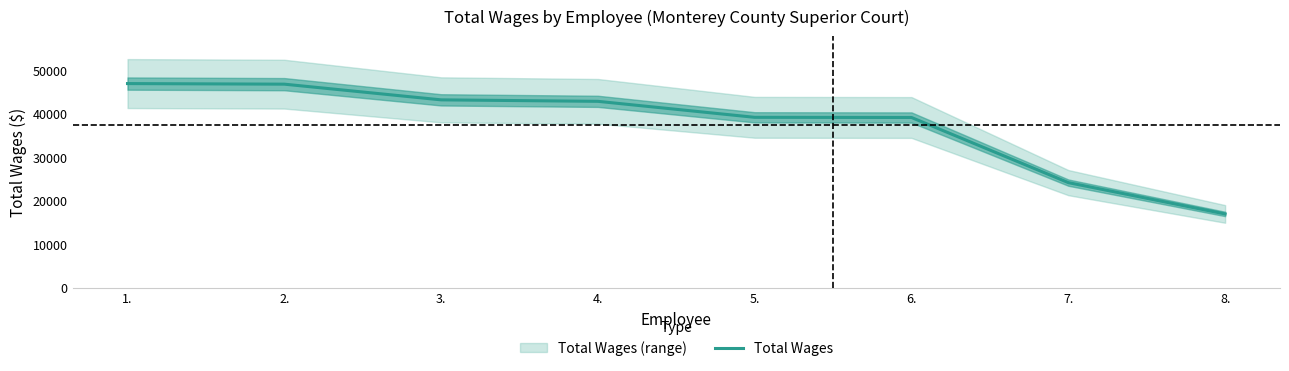

What is the average value?

37303